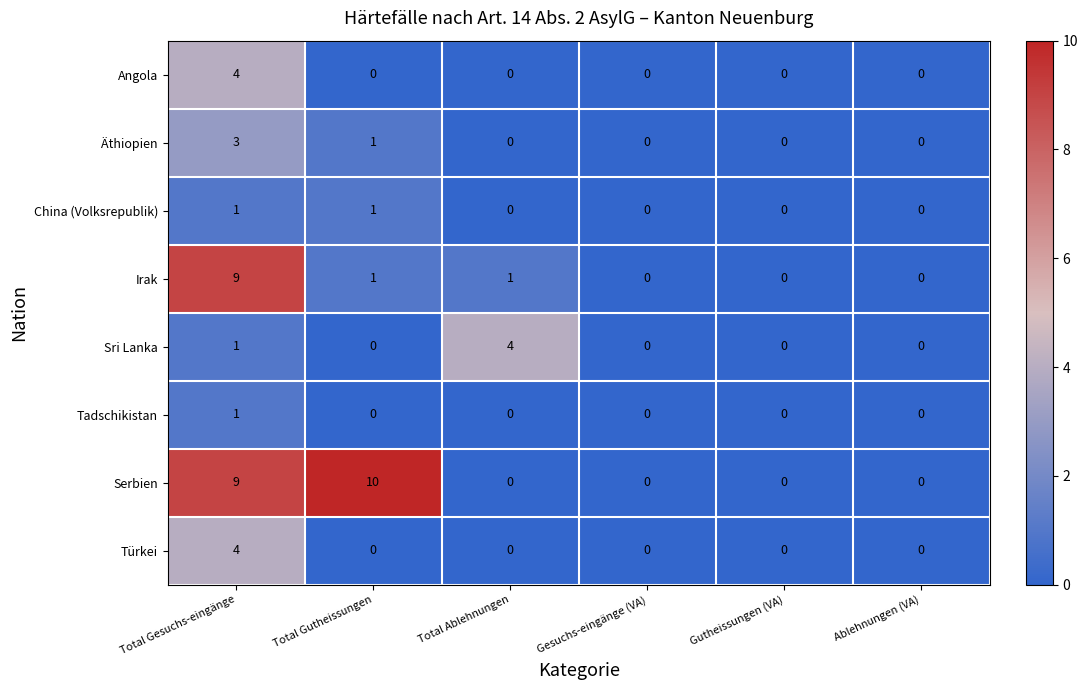

How many Sri Lanka values are between 0 and 1?

5